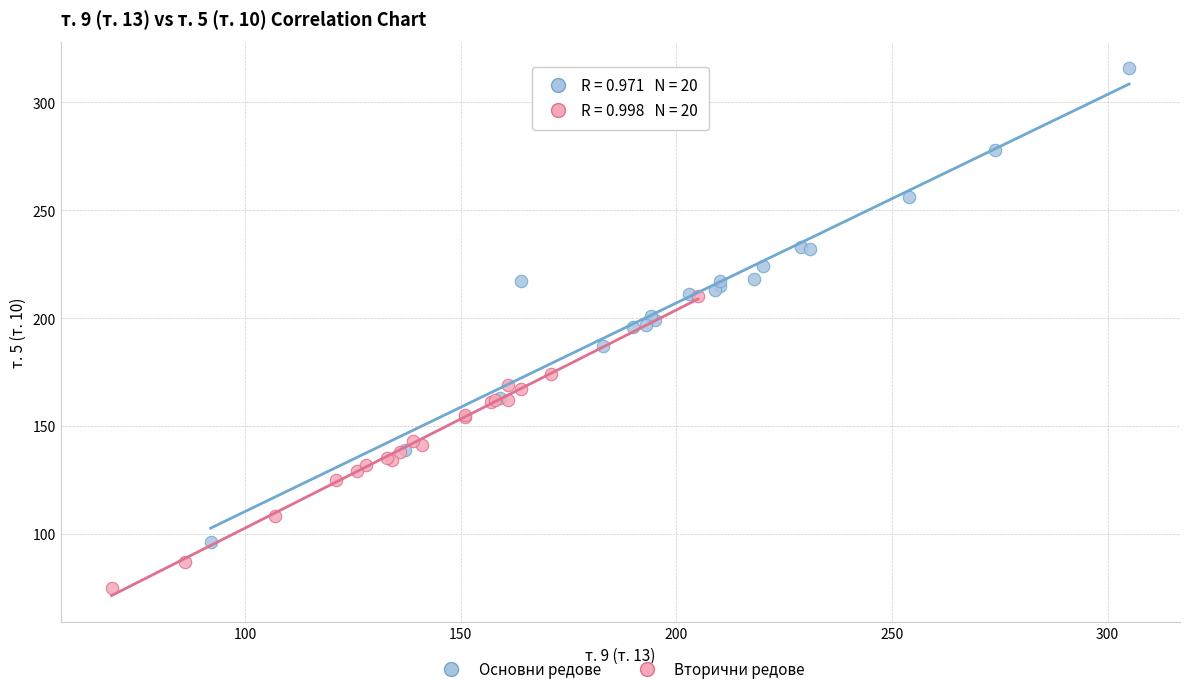

What are all the series names shown in the legend?

Основни редове, Вторични редове